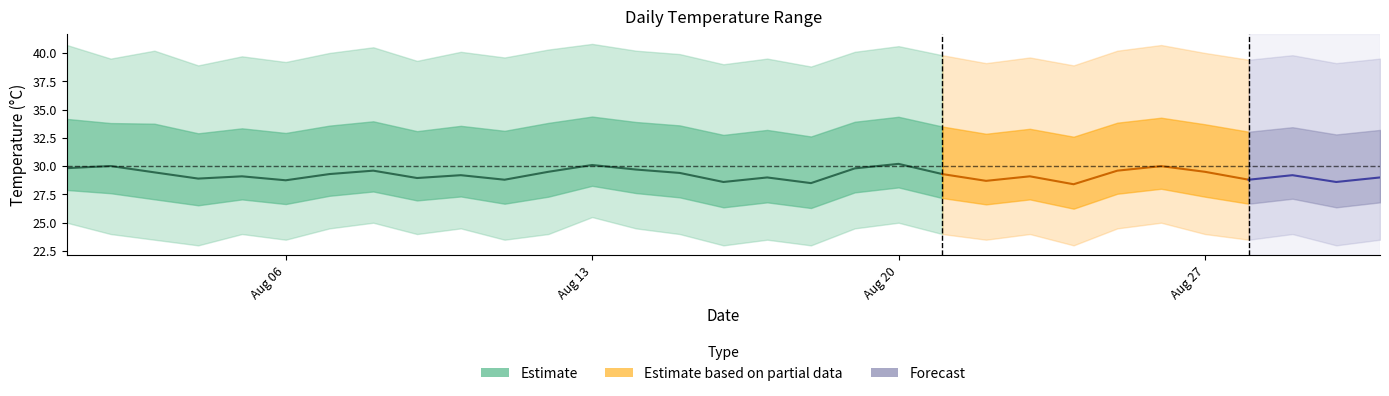

What is the maximum value for daily_max?

40.8